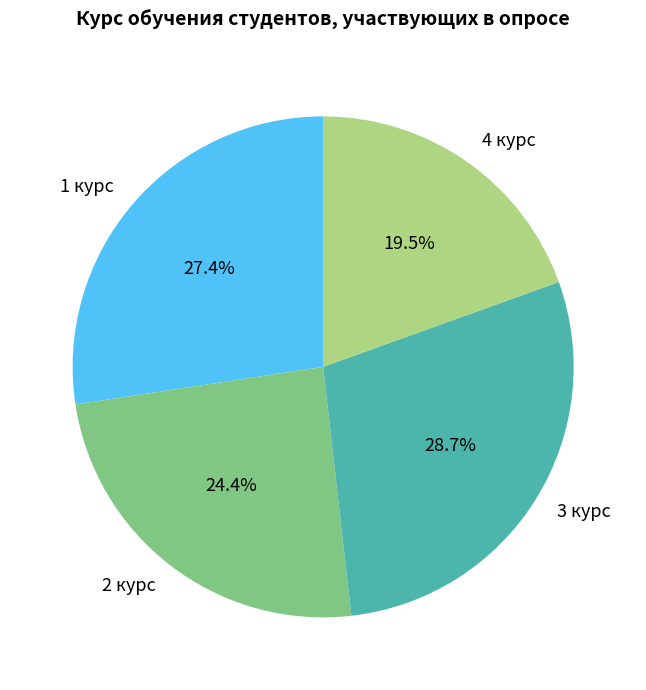

To the nearest percent, what is the combined percentage of 3 курс and 1 курс?

56%